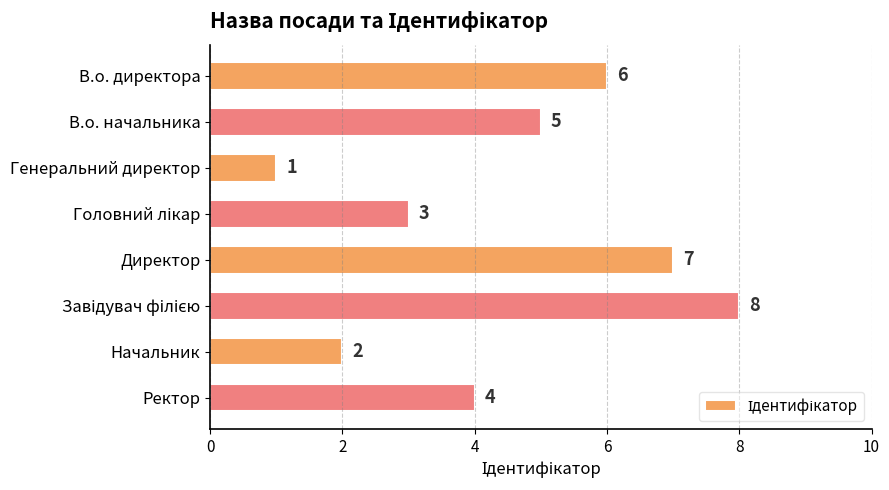

Is it true that the value at Ректор is 7?

False